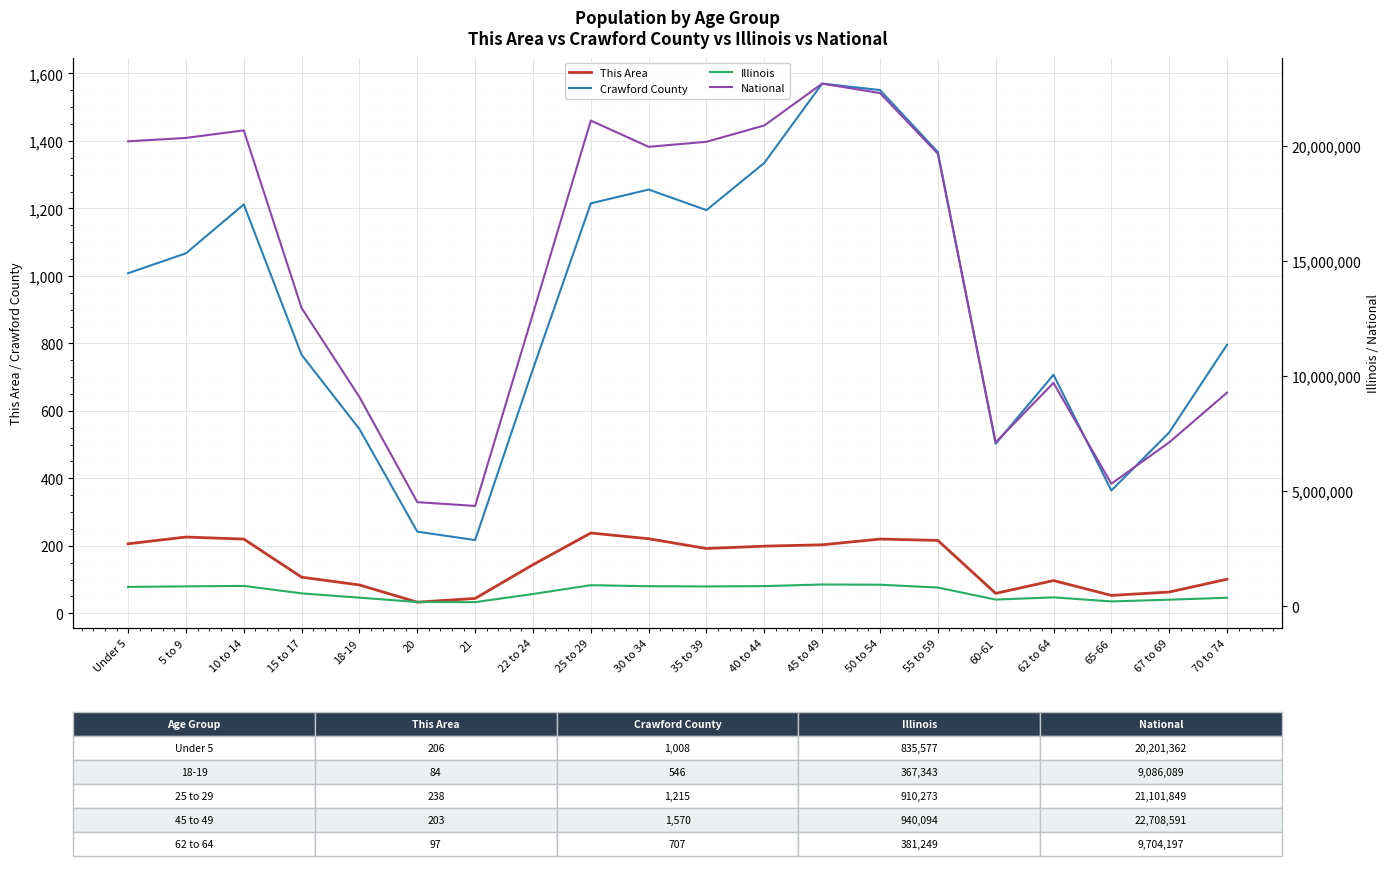

What is the total value across all series at 25 to 29?

22013575